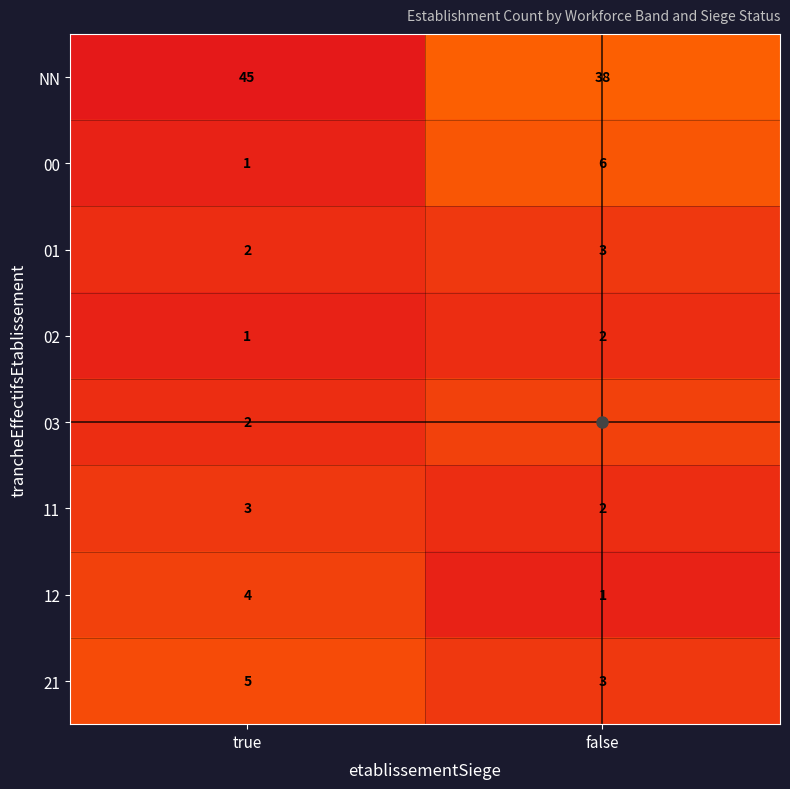

True or false: 21 has a value of 3 at false.

True